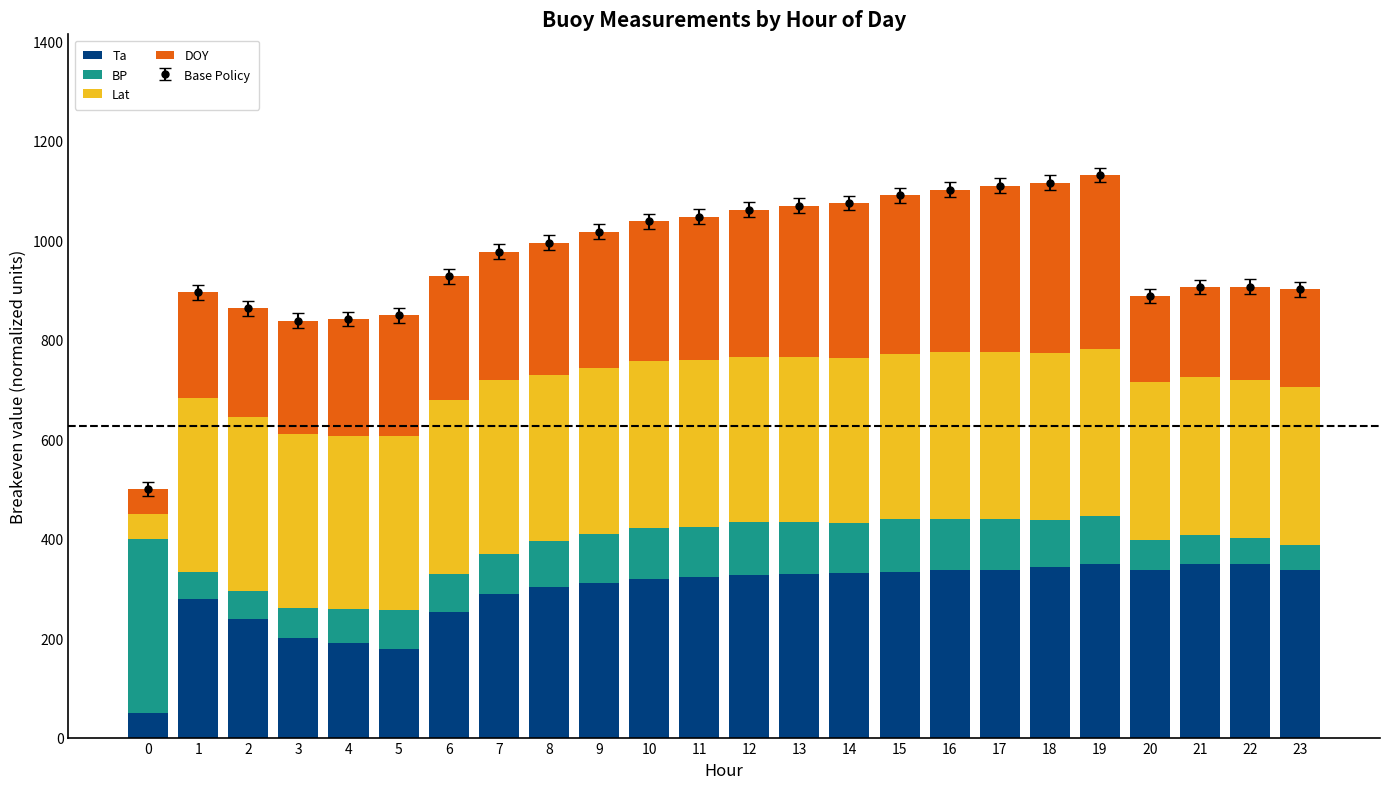

What is the difference between the maximum and second lowest values in the Ta series?

171.0